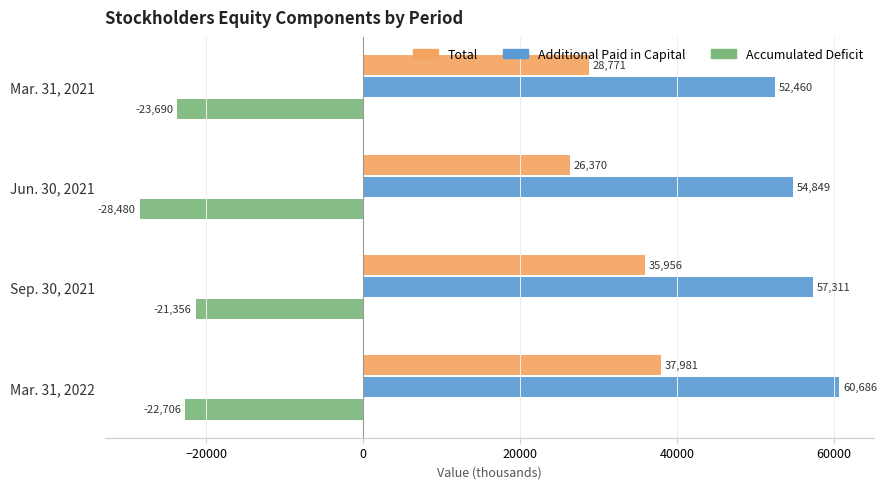

Is it true that Total equals 14749 at Mar. 31, 2021?

False